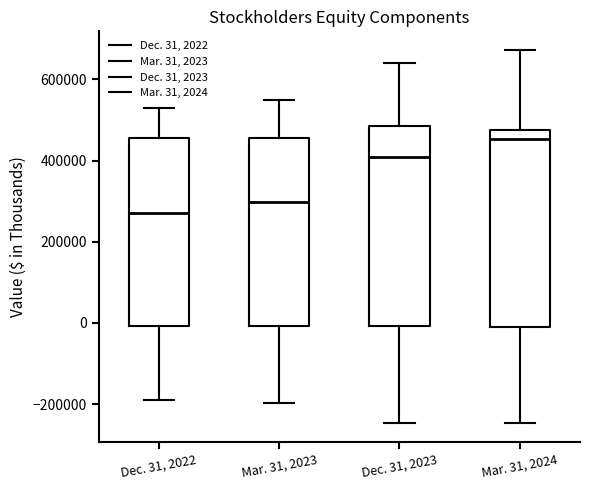

Which box's median line is the highest?

Mar. 31, 2024